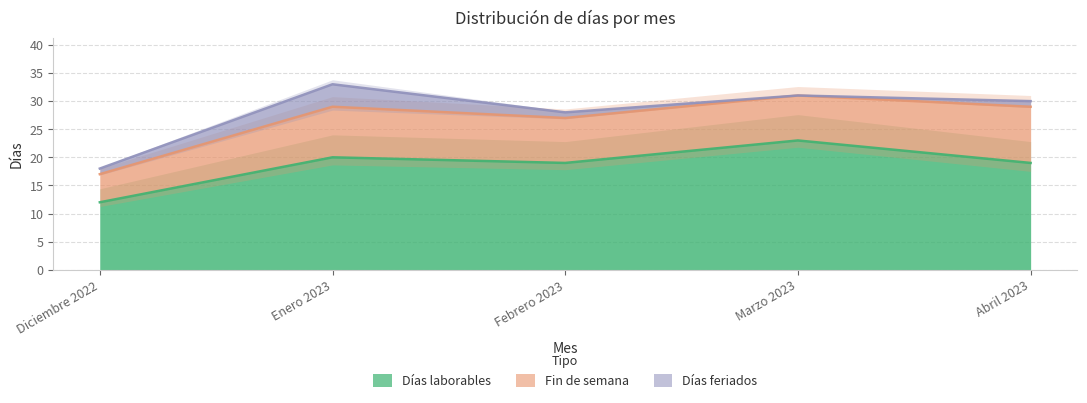

What is the sum of all Fin de semana values?

40